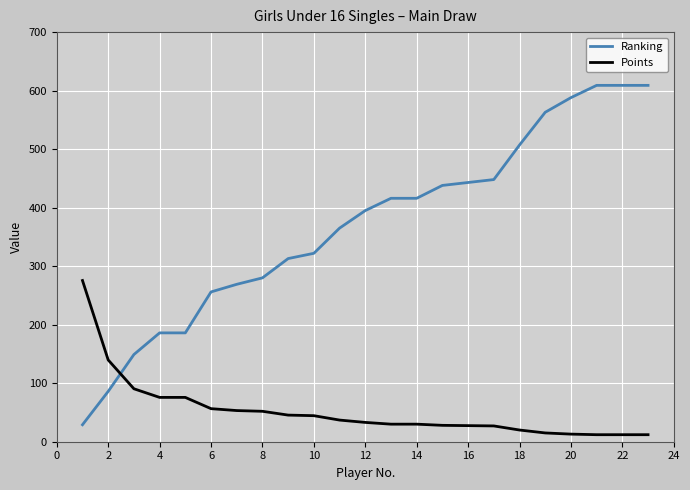

True or false: Ranking and Points cross at least once.

True